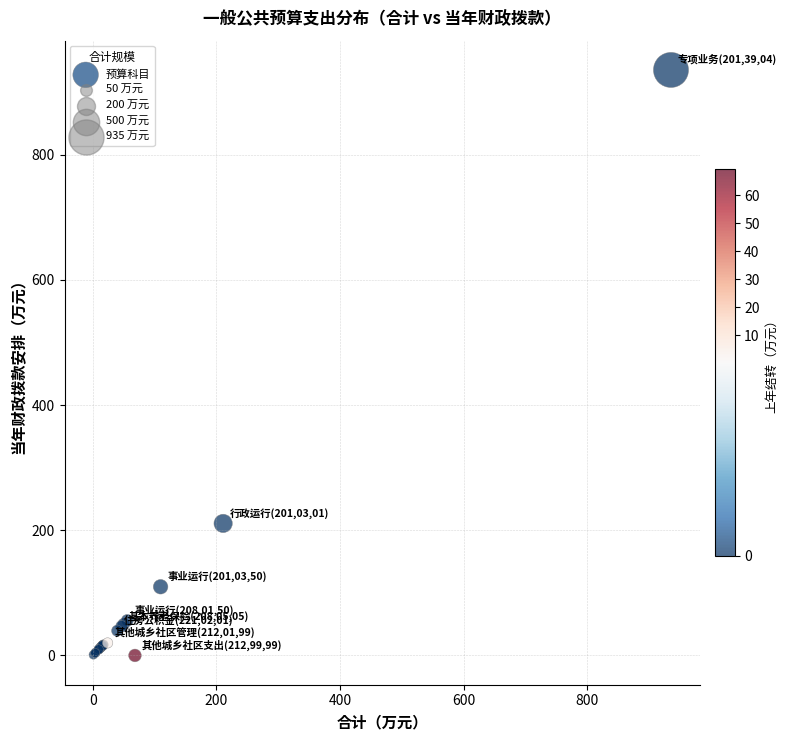

What Y value in the scatter plot is closest to 467?

210.9